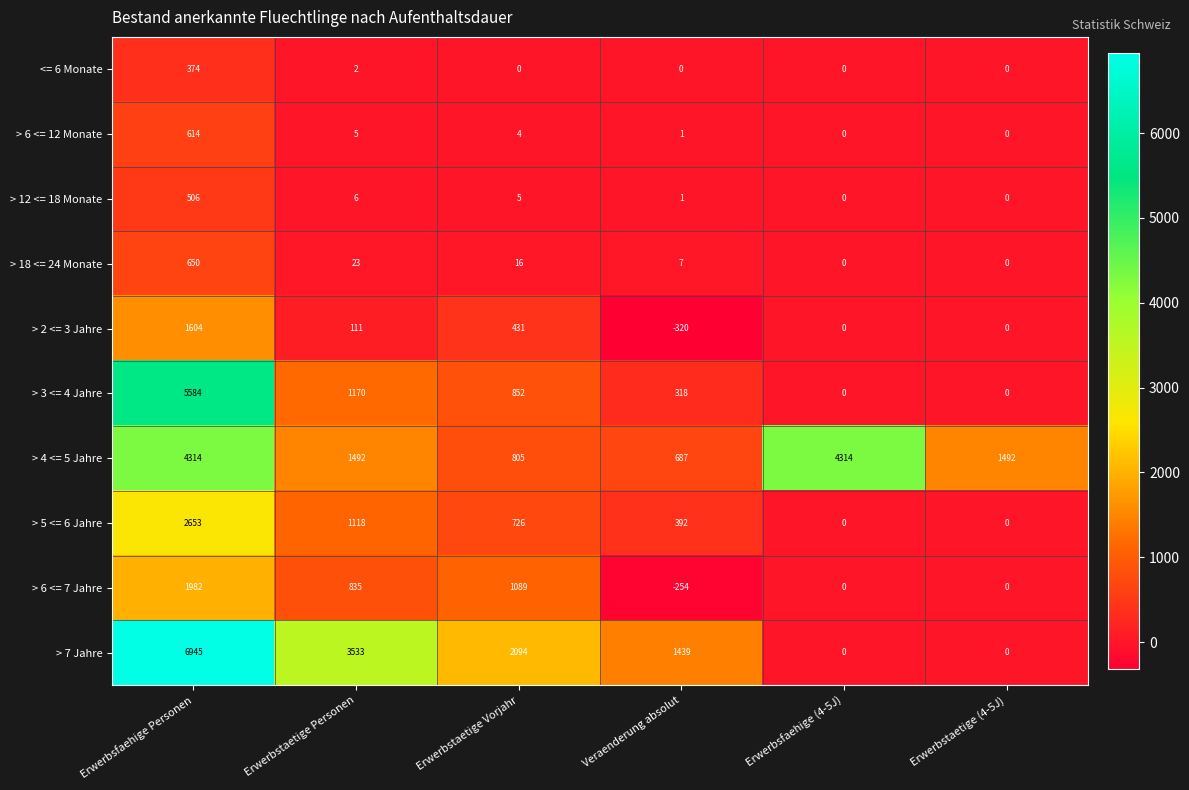

Which series has the largest total across all categories?

> 7 Jahre